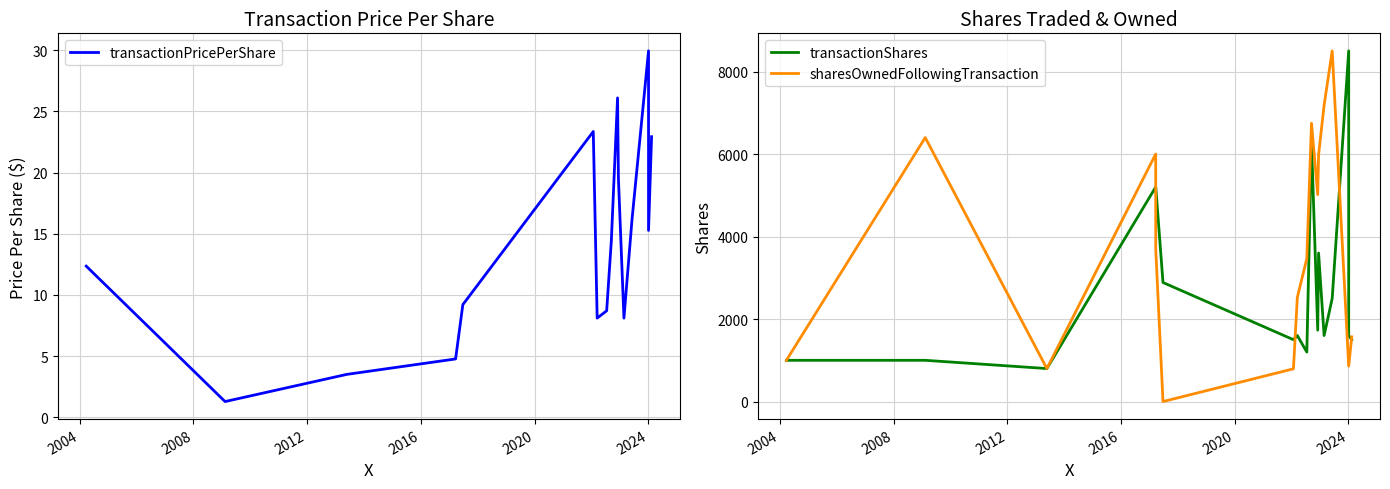

Count the number of categories in the chart.

17